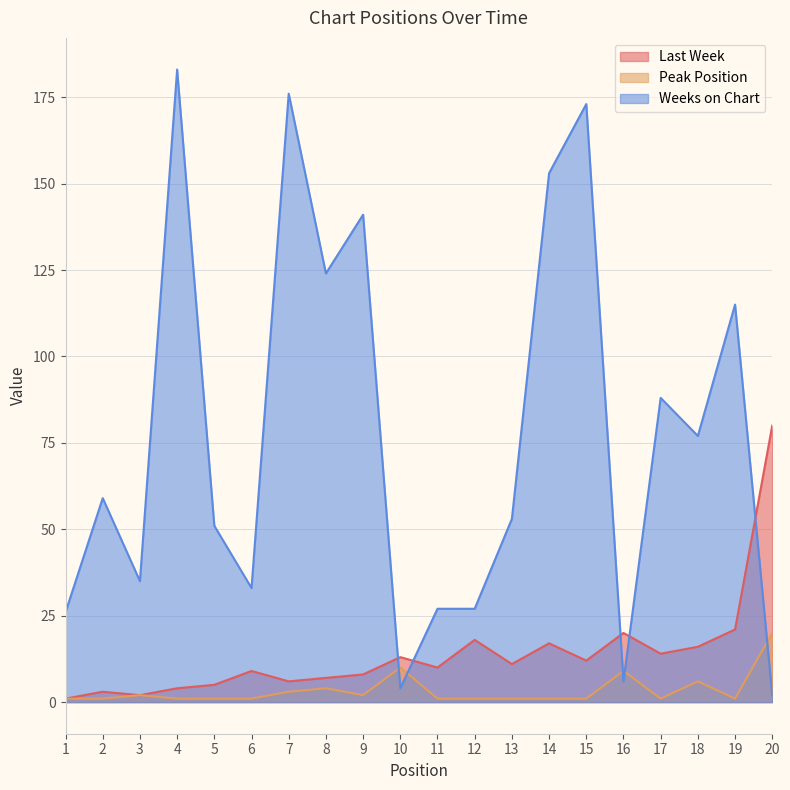

What is the difference between the highest and lowest values at 9?

139